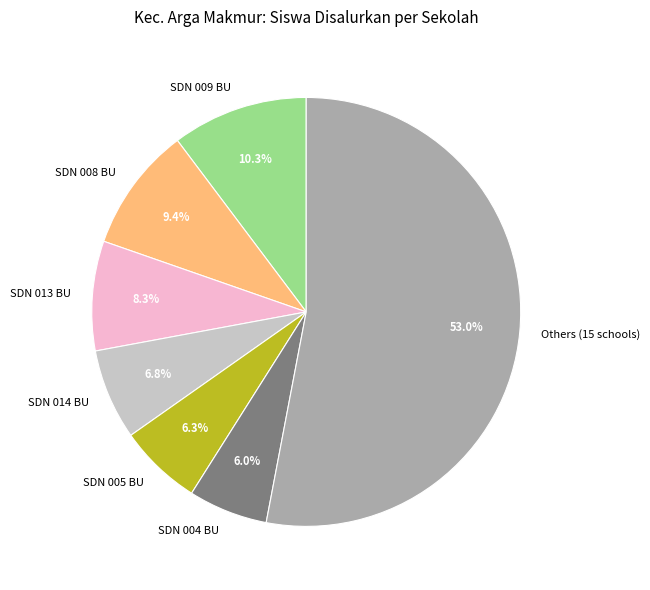

What is the largest slice in the pie chart?

Others (15 schools)